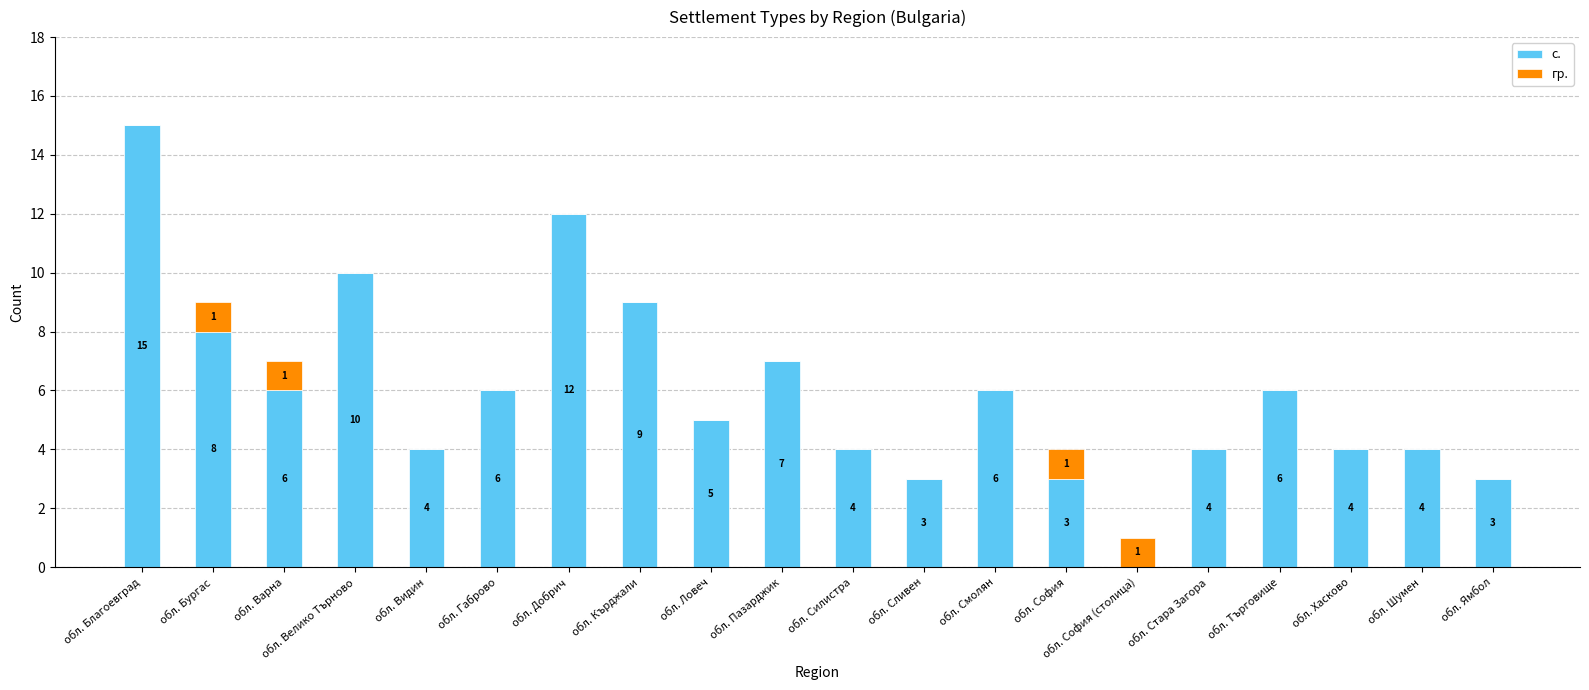

What is the sum of all с. values?

119